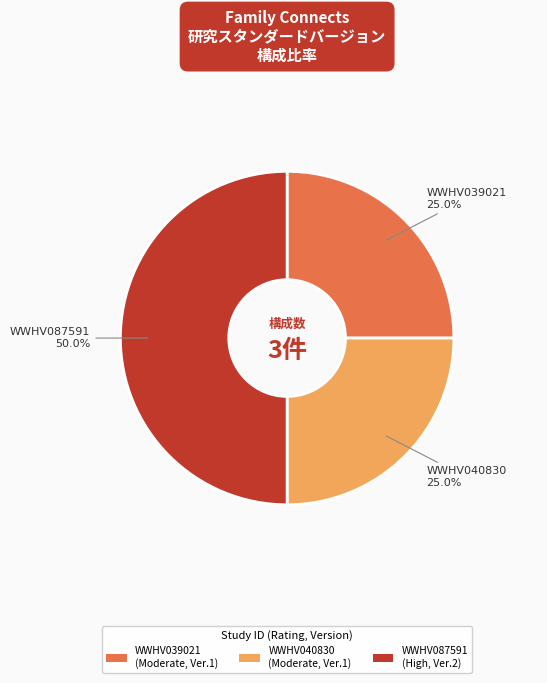

Count the number of slices in the pie.

3